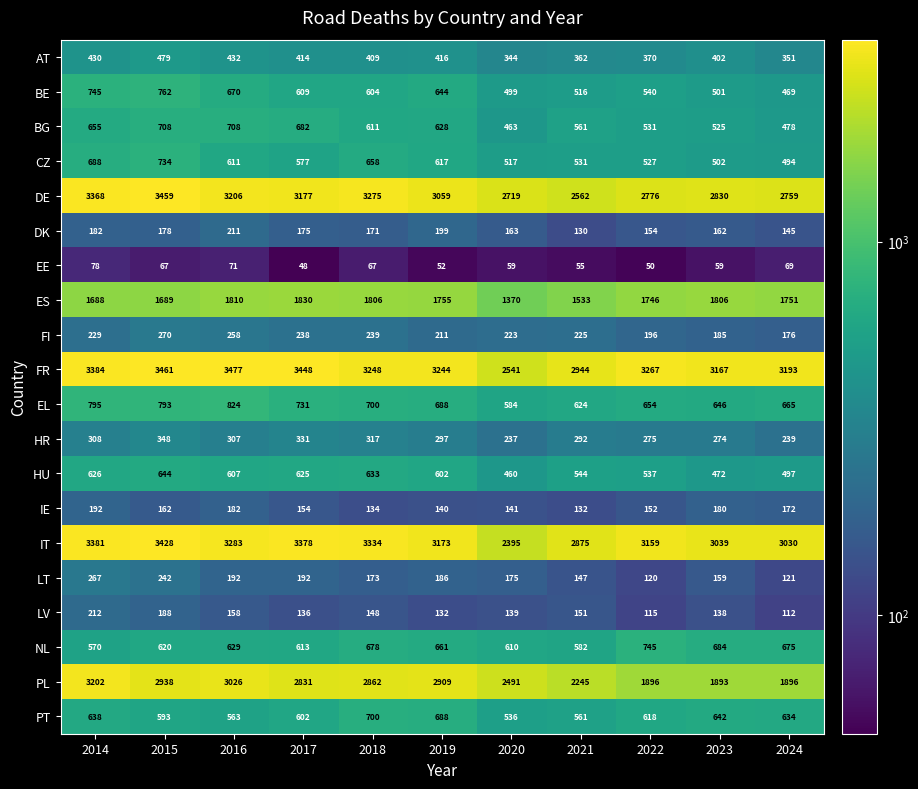

Is it true that PL equals 1806 at 2016?

False